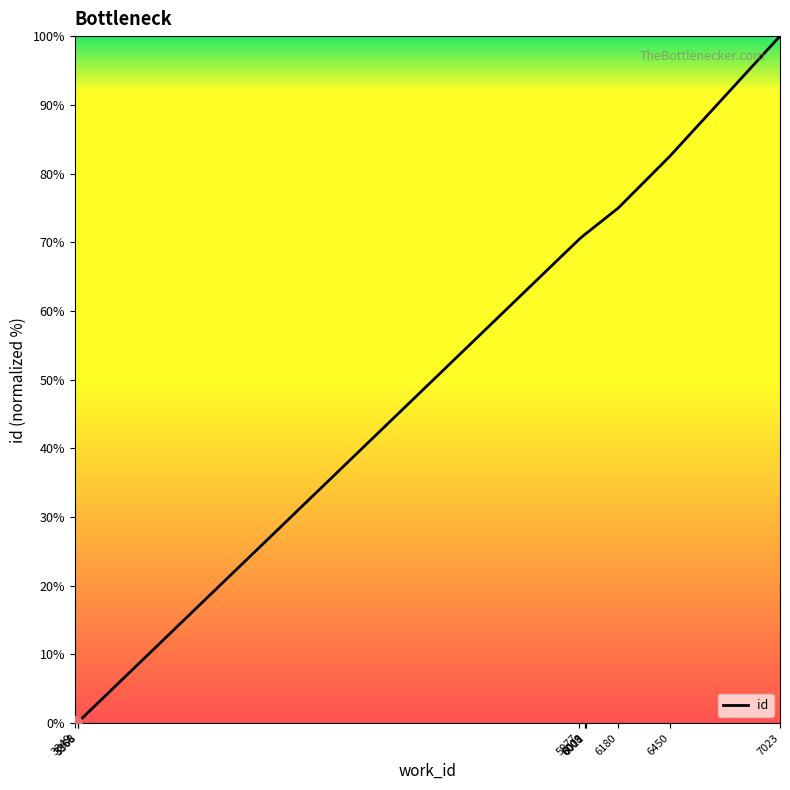

What is the difference between the maximum and minimum values?

100.0